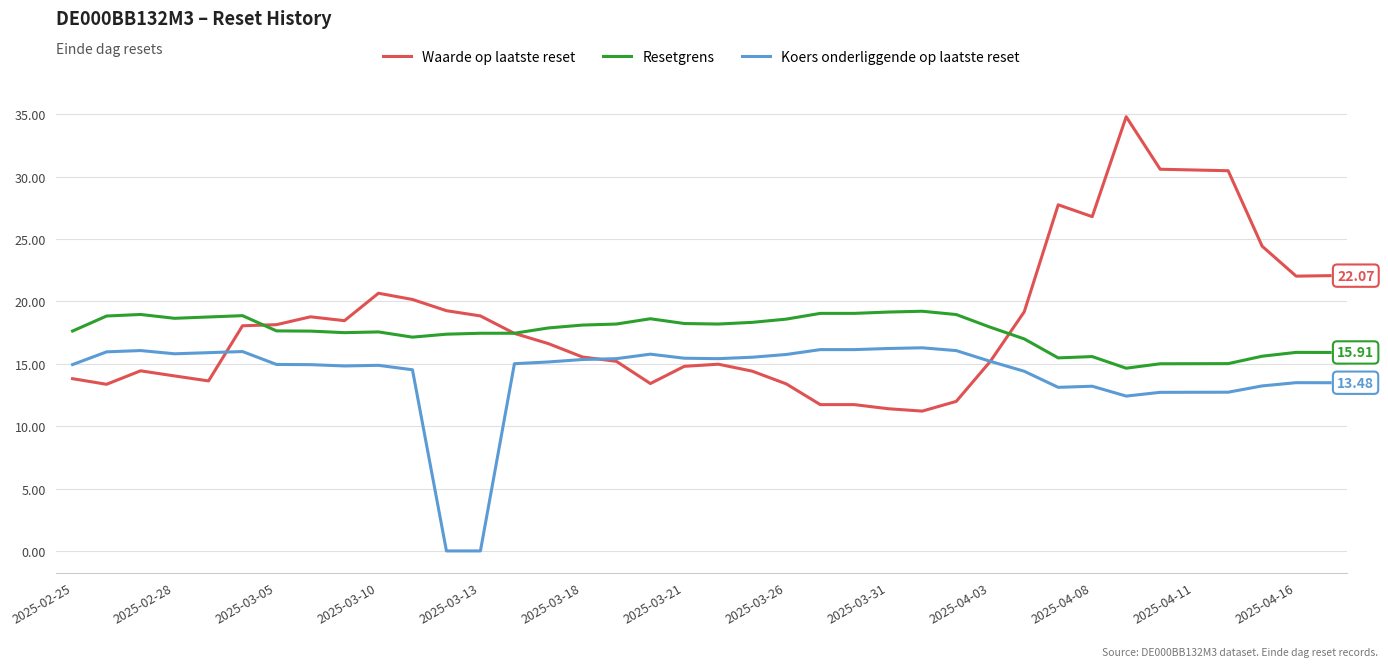

What is the sum of all Resetgrens values?

666.1